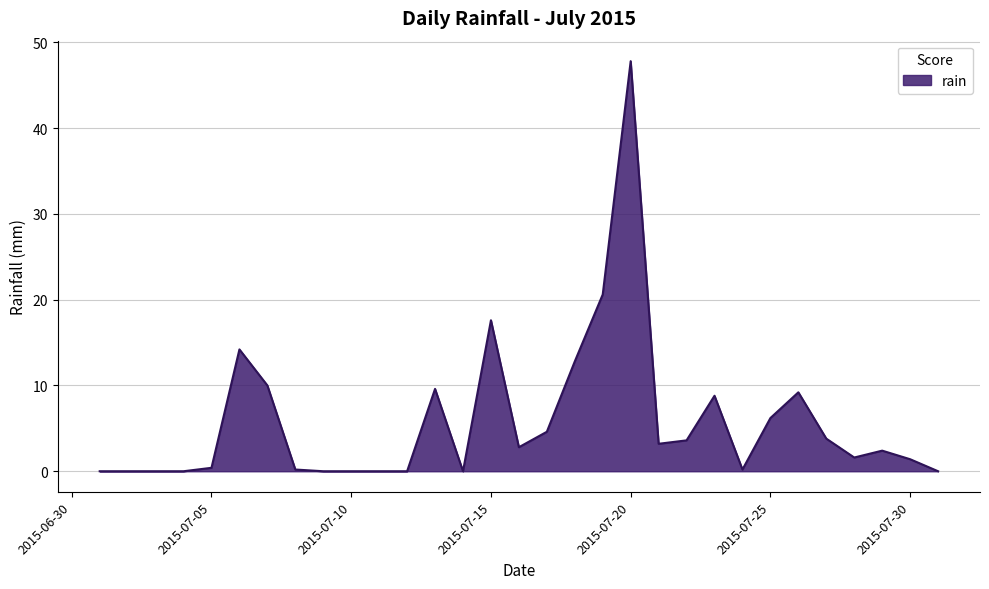

How many lines are shown in the chart?

1